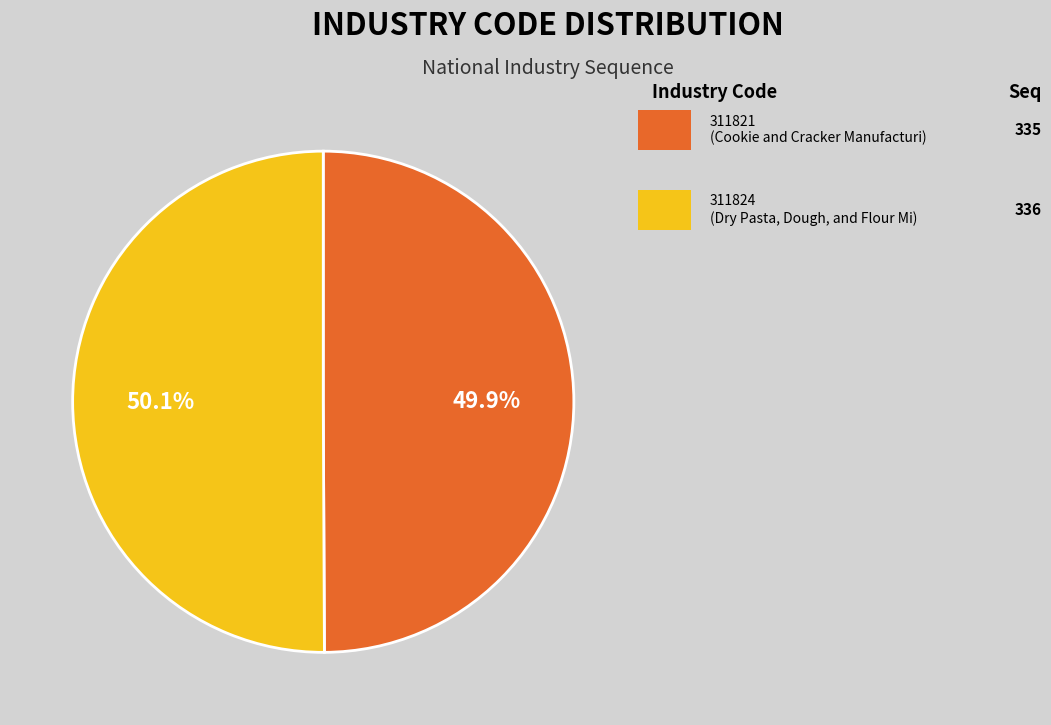

Is there any slice that represents more than half of the pie?

Yes